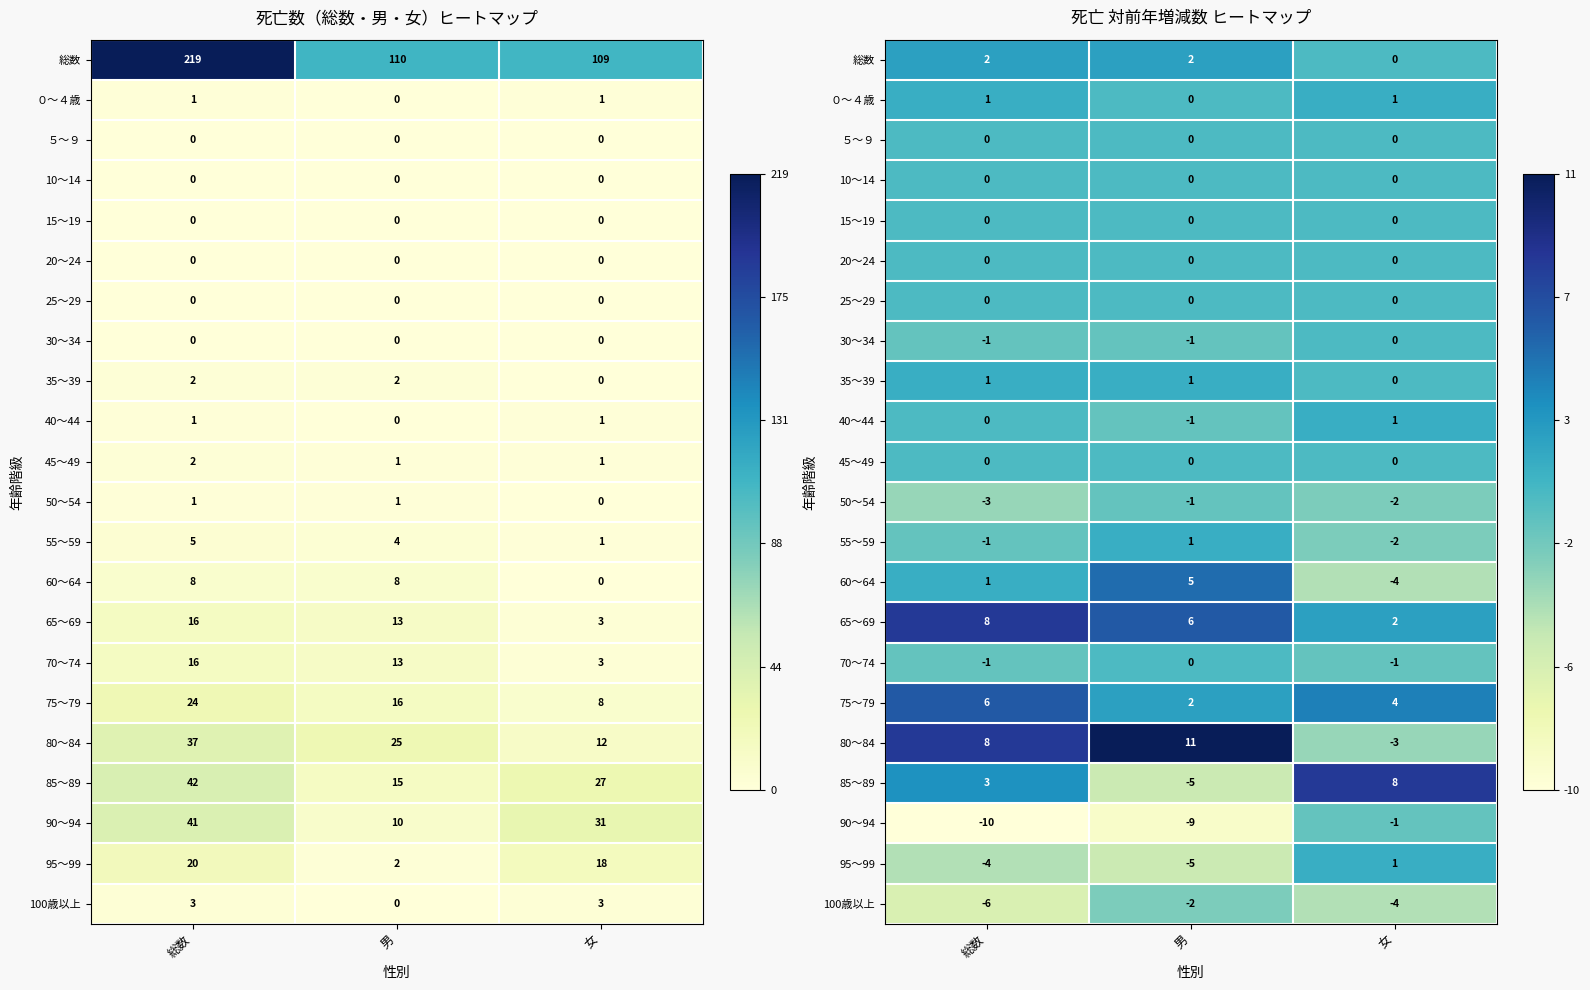

Count the number of data series in this chart.

22